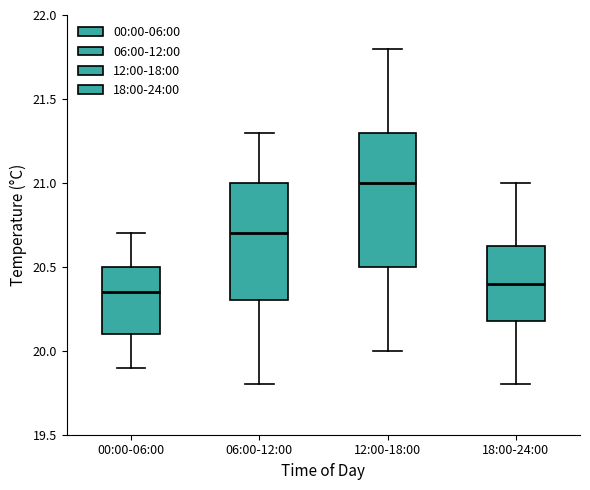

Where does the median line of the box for 00:00-06:00 sit on the y-axis? The values are not printed on the chart, so give them approximately, as read against the axis.

20.35